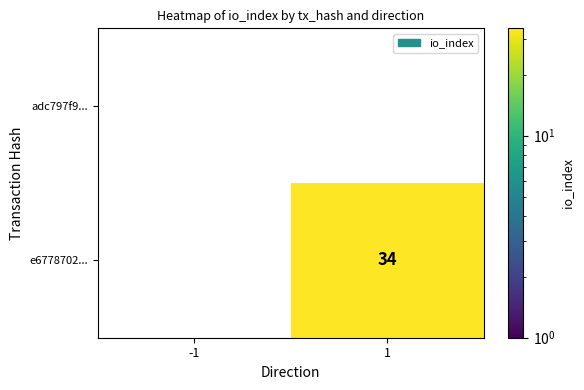

The value of e6778702... at 1 is 52. True or false?

False